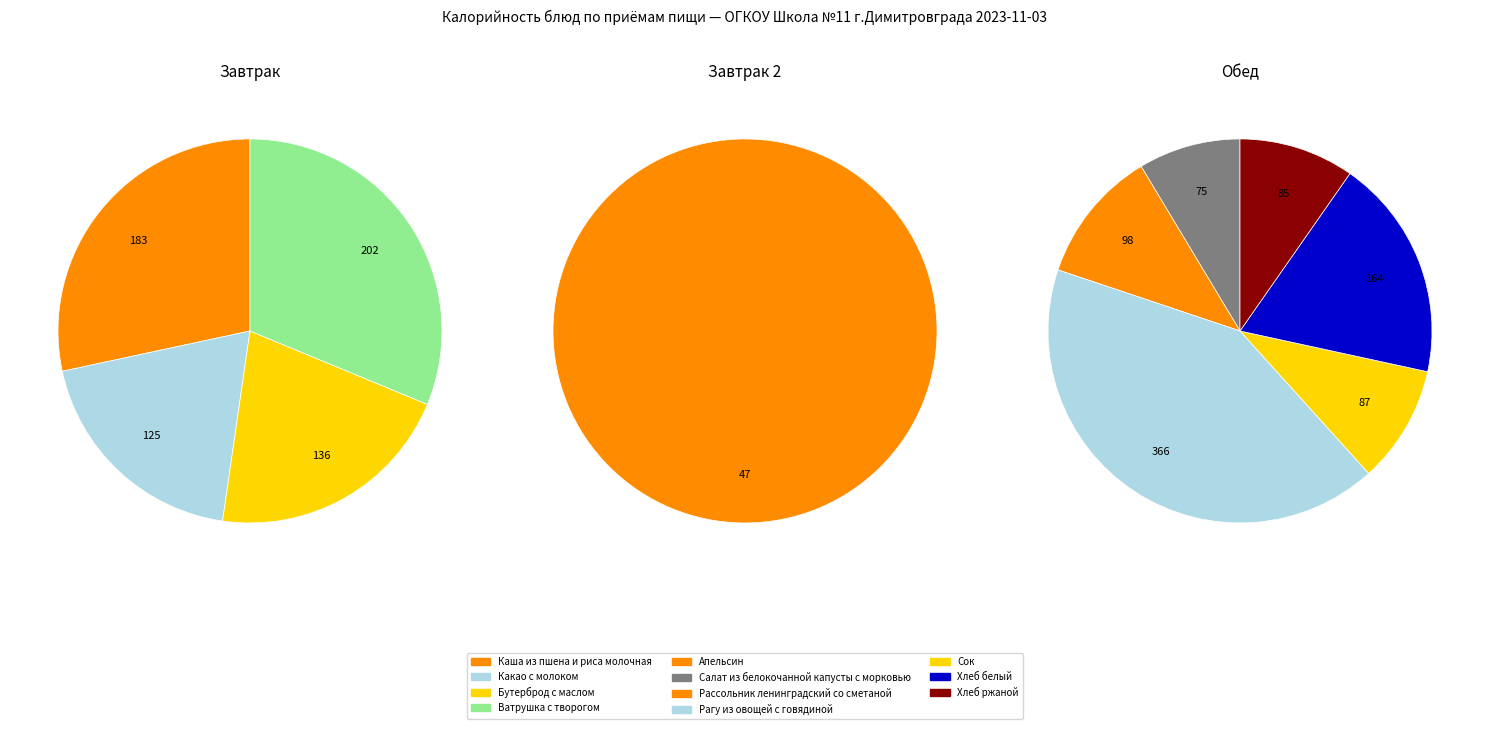

Approximately how many times larger is the value at Рассольник ленинградский со сметаной compared to Сок?

1.1